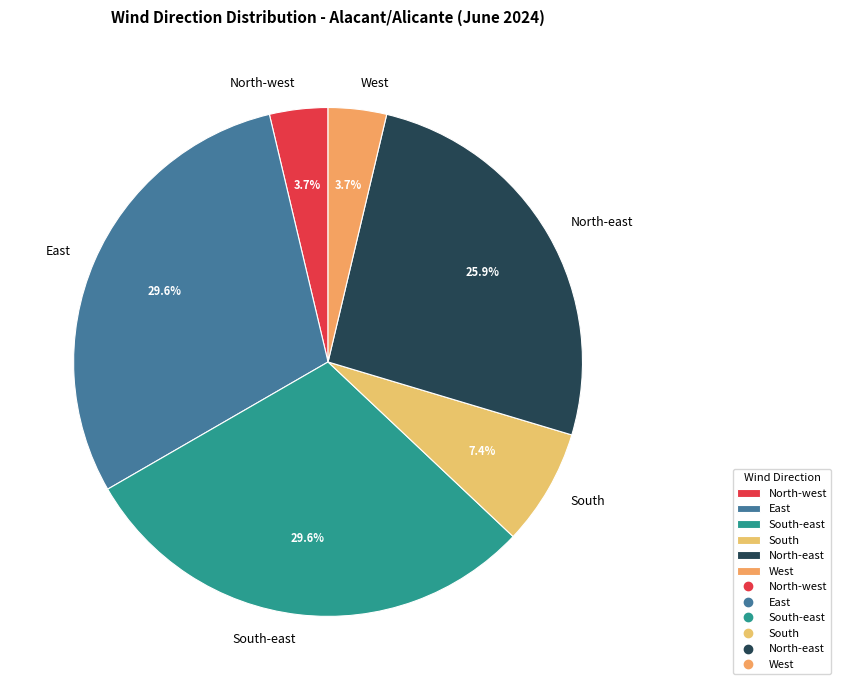

Does North-east account for over 50% of the chart?

No